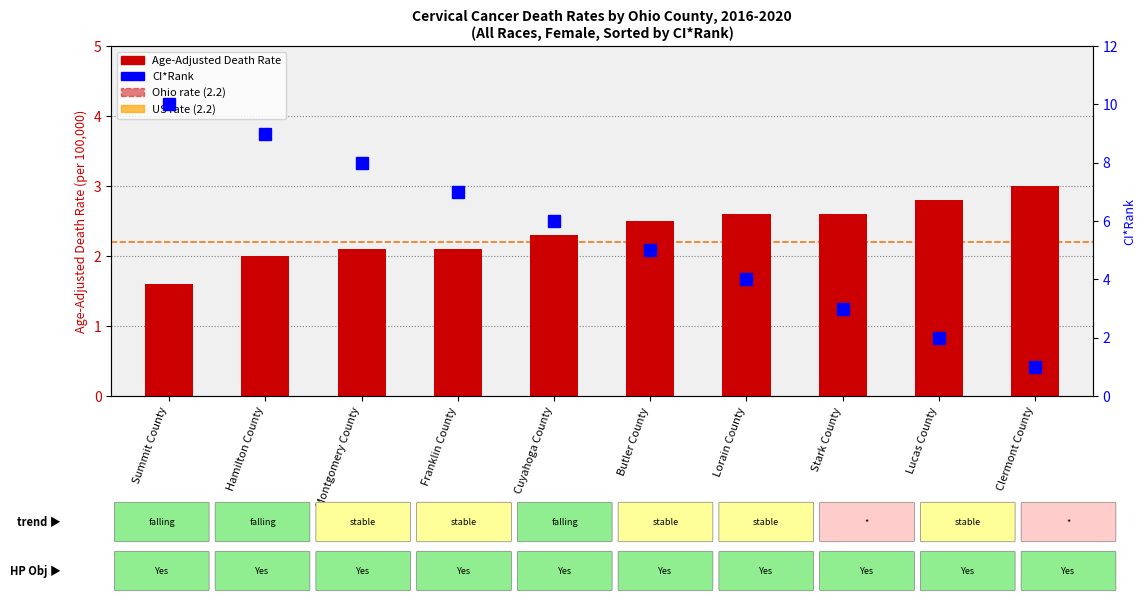

What is the difference between the maximum and second lowest values in the CI*Rank series?

8.0